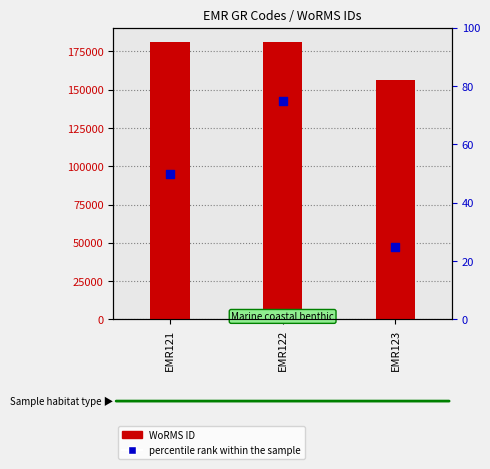

Which series contains the highest Y value?

WoRMS ID